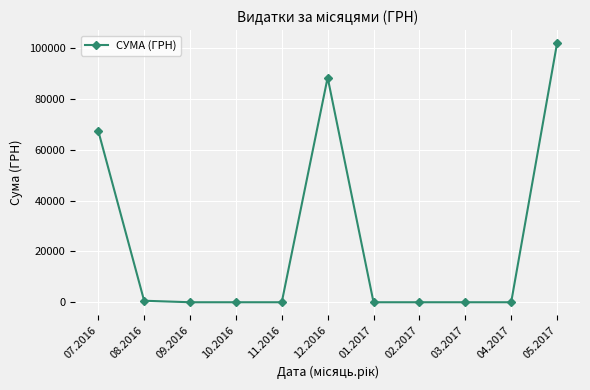

What is the average value?

23501.1